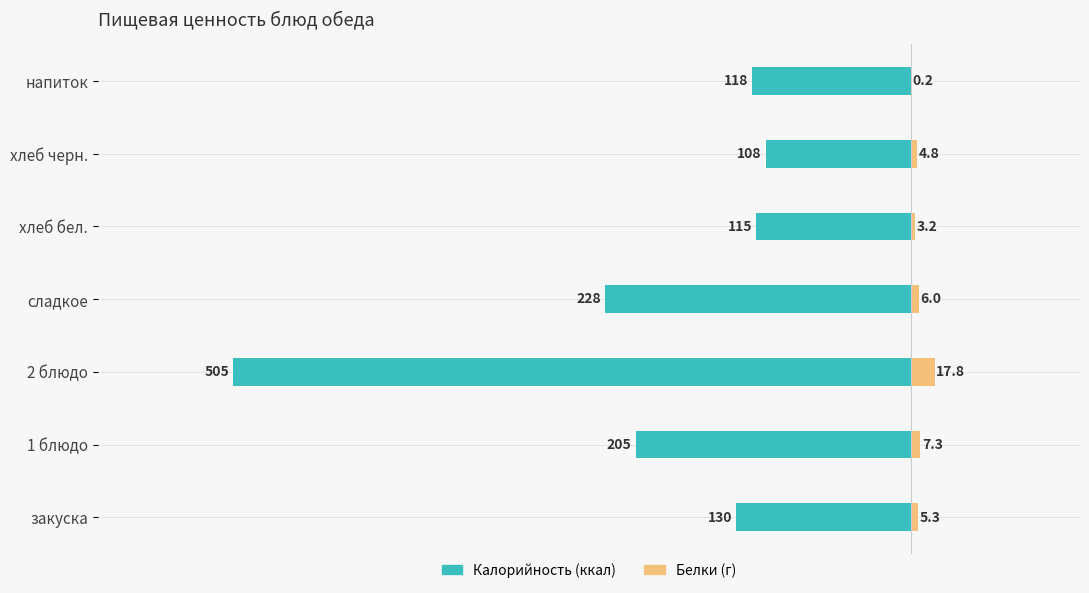

What is the highest value of the Калорийность series?

-108.0